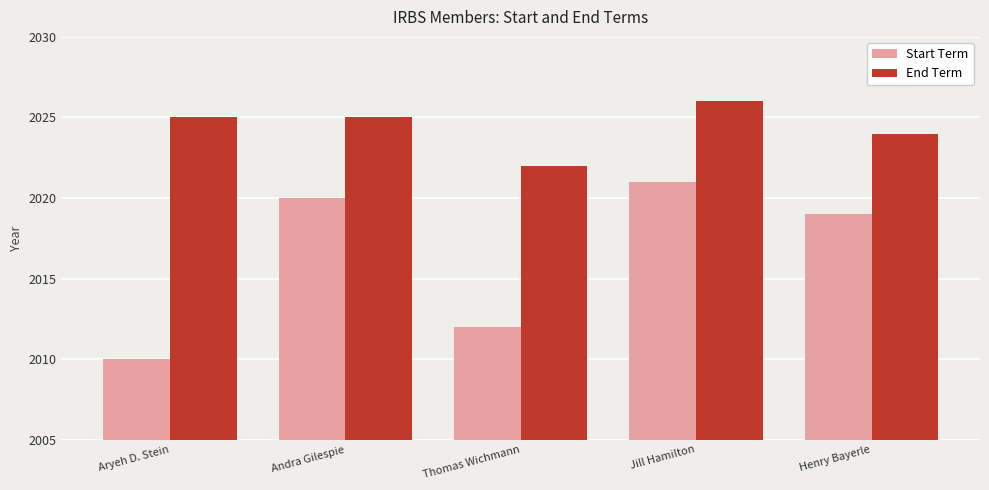

At which label does Start Term first exceed 2019?

Andra Gilespie